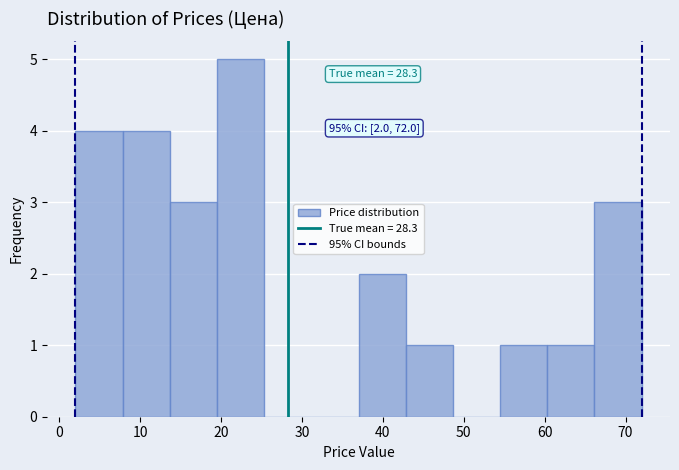

Over which range of the x-axis is the bar tallest?

20 to 25